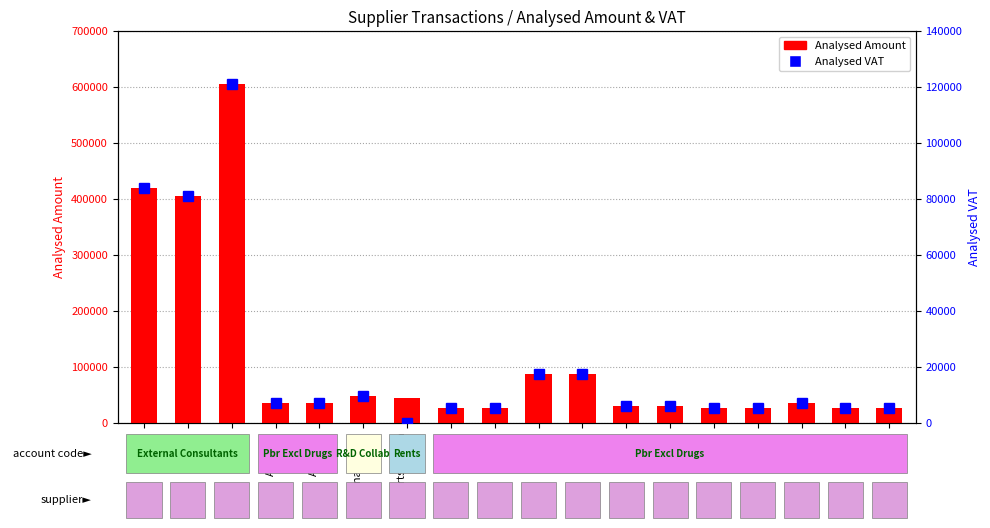

What is the total value across all series at Bayer?

31464